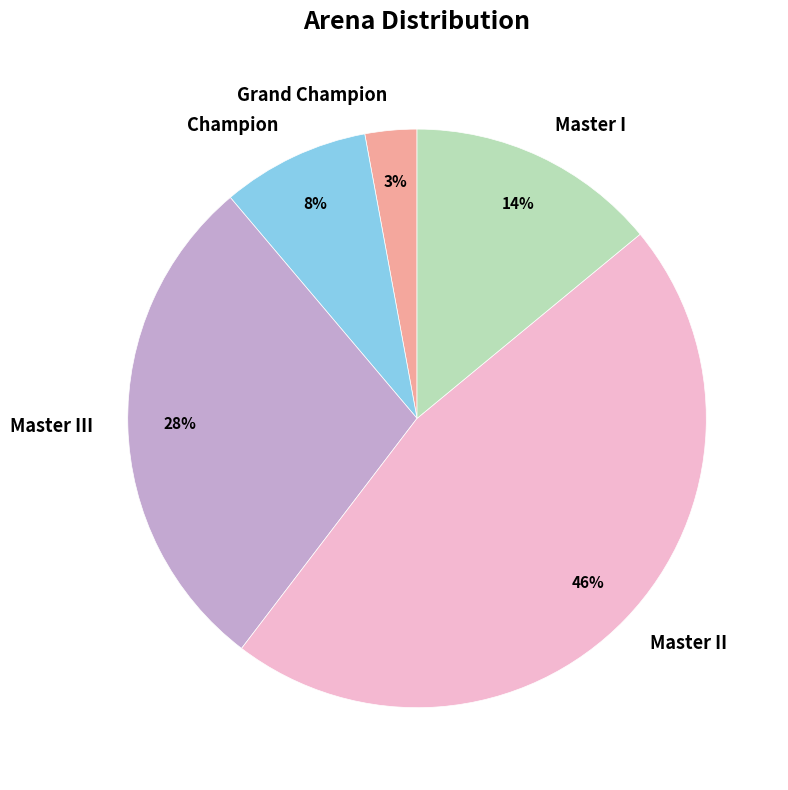

How many segments does this pie chart have?

5